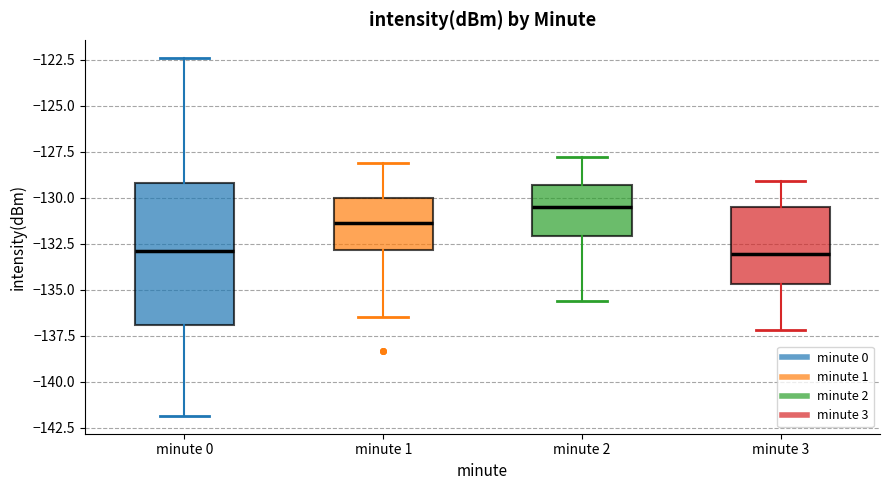

Reading left to right, transcribe this box plot: for each box, give where its median line is, the range the box spans, and where its two whiskers end, as read against the y-axis. The values are not printed on the chart, so give them approximately, as read against the axis.

minute 0: median -133.0, box -137.0 to -129.0, whiskers -142.0 to -122.5
minute 1: median -131.5, box -133.0 to -130.0, whiskers -136.5 to -128.0
minute 2: median -130.5, box -132.0 to -129.5, whiskers -135.5 to -128.0
minute 3: median -133.0, box -134.5 to -130.5, whiskers -137.0 to -129.0